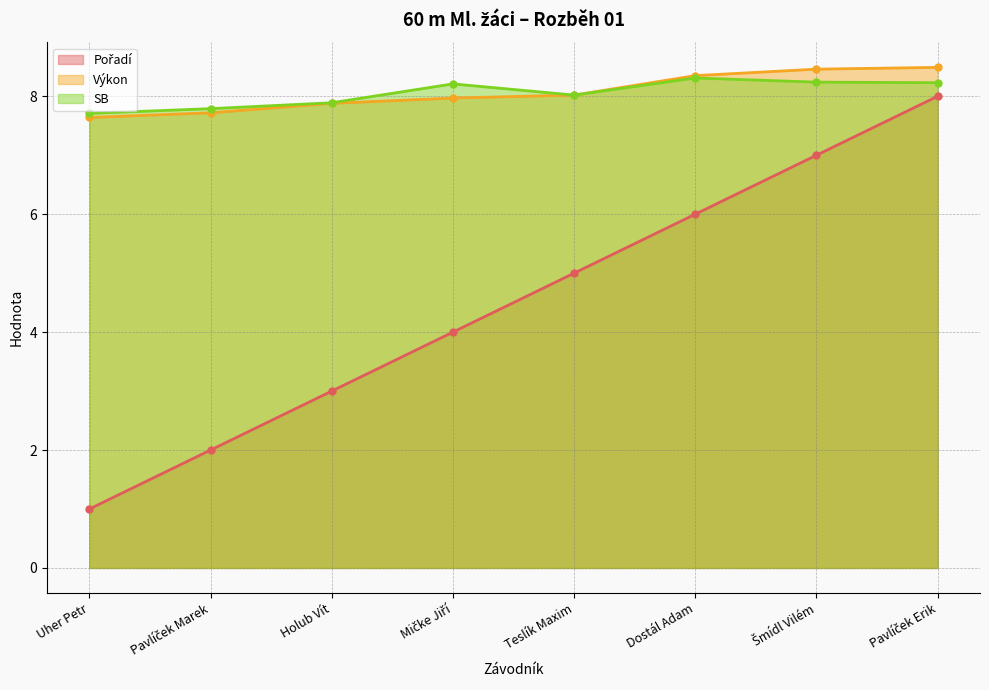

True or false: Pořadí and Výkon intersect in this chart.

False